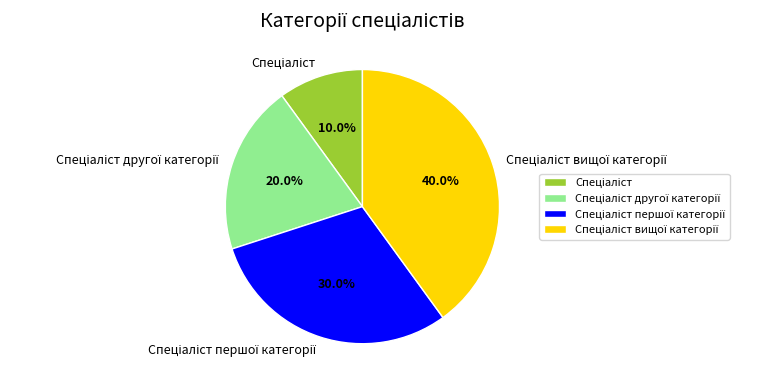

Is there a majority slice in this chart?

No